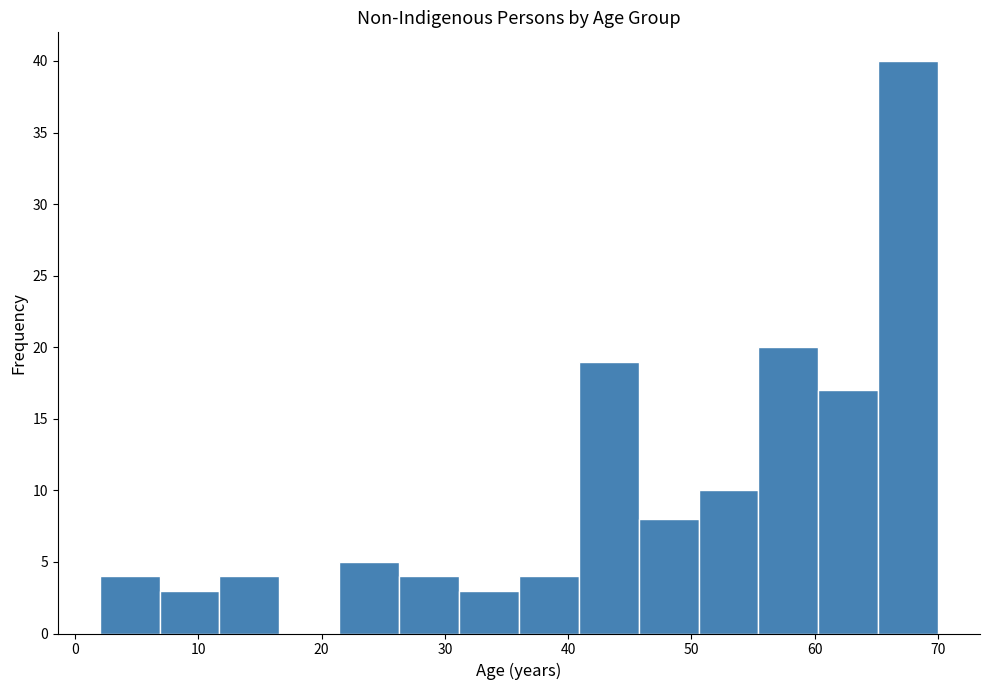

How tall is the bar that spans 12 to 17 on the x-axis? Neither the bar edges nor the heights are printed on the chart, so give them approximately, as read against the axes.

4